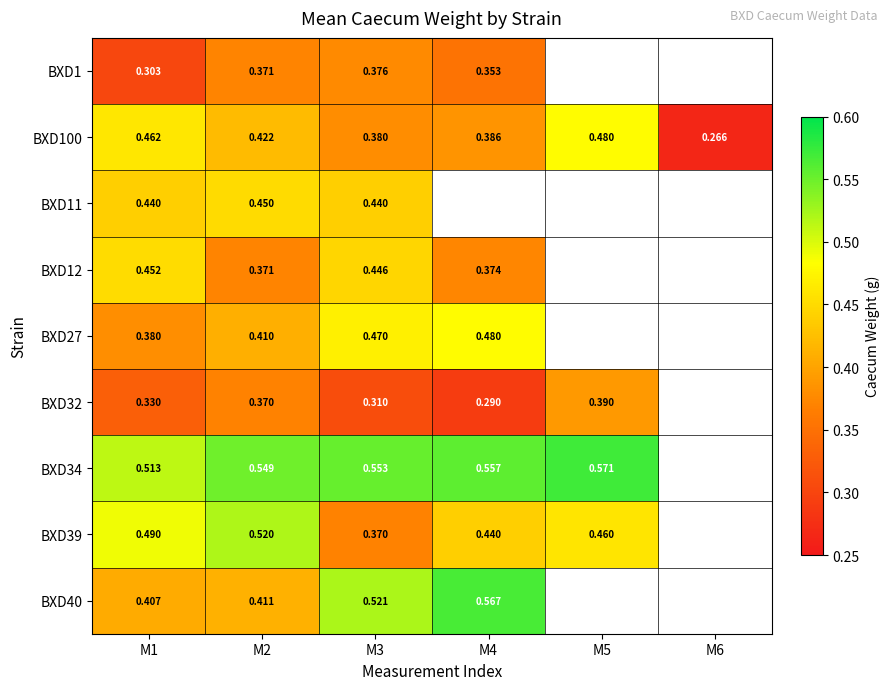

True or false: BXD100 has a value of 0.8 at M5.

False